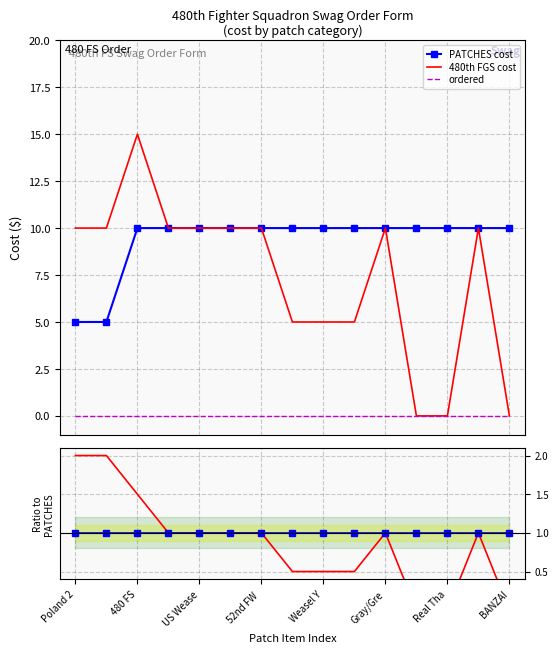

How many data points does each series have?

15